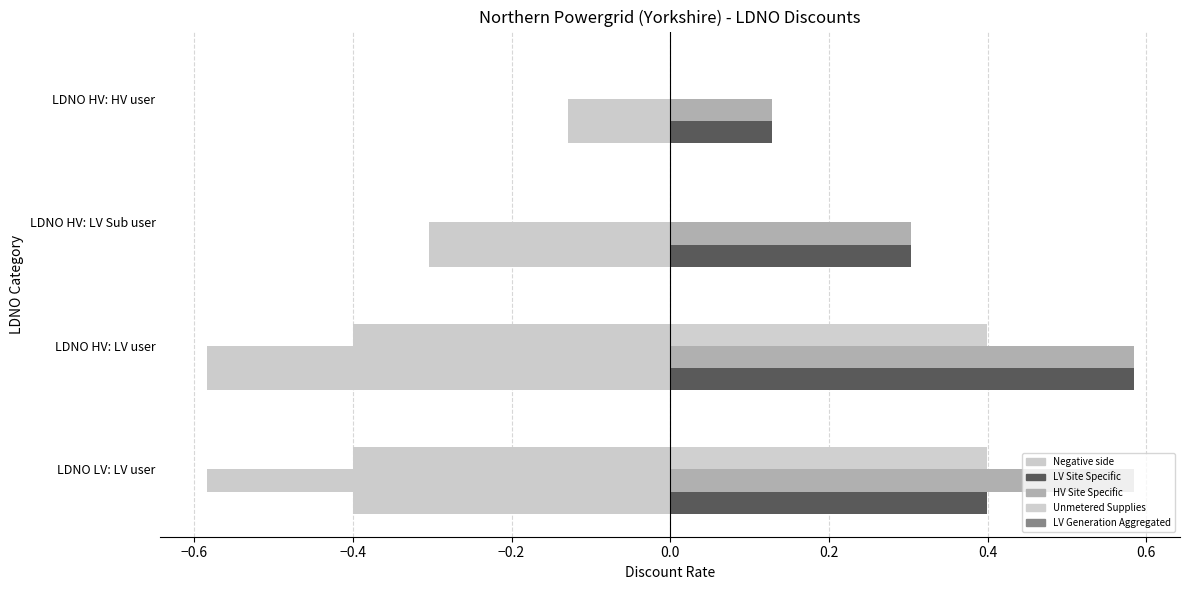

Which series has the largest range (max minus min)?

LV Site Specific (neg)